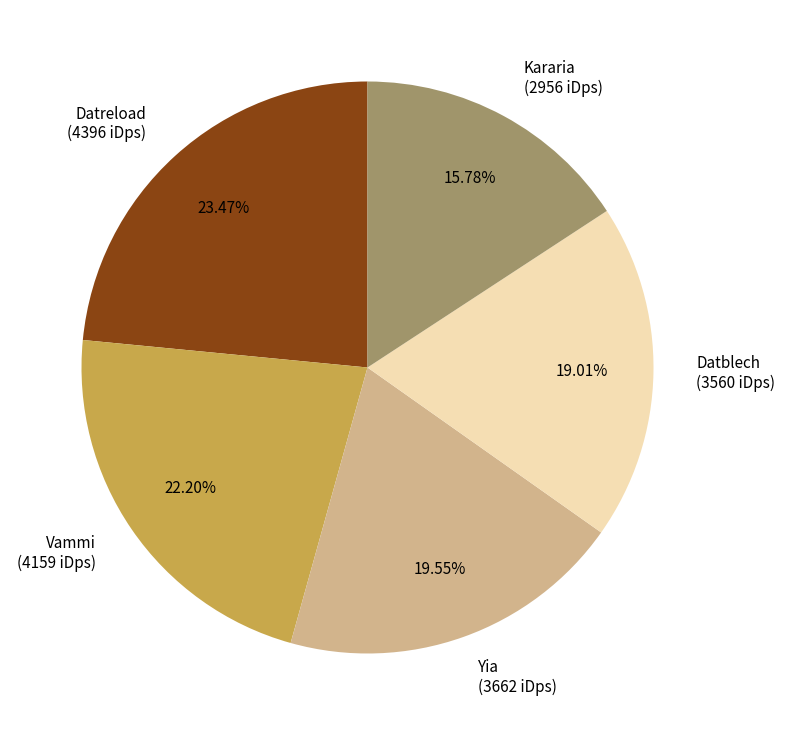

To the nearest percent, what is the difference between the Datreload and Datblech slice percentages?

4%